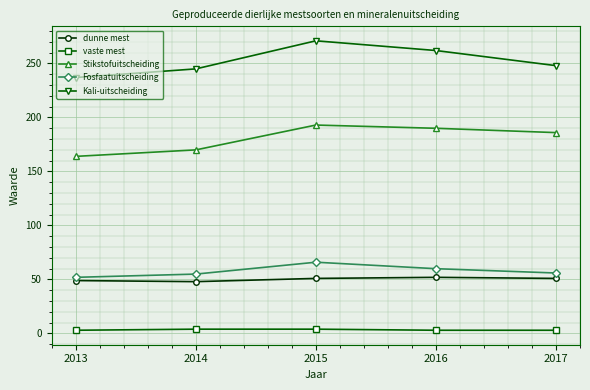

In dunne mest, how many points are higher than both neighbors (excluding endpoints)?

1